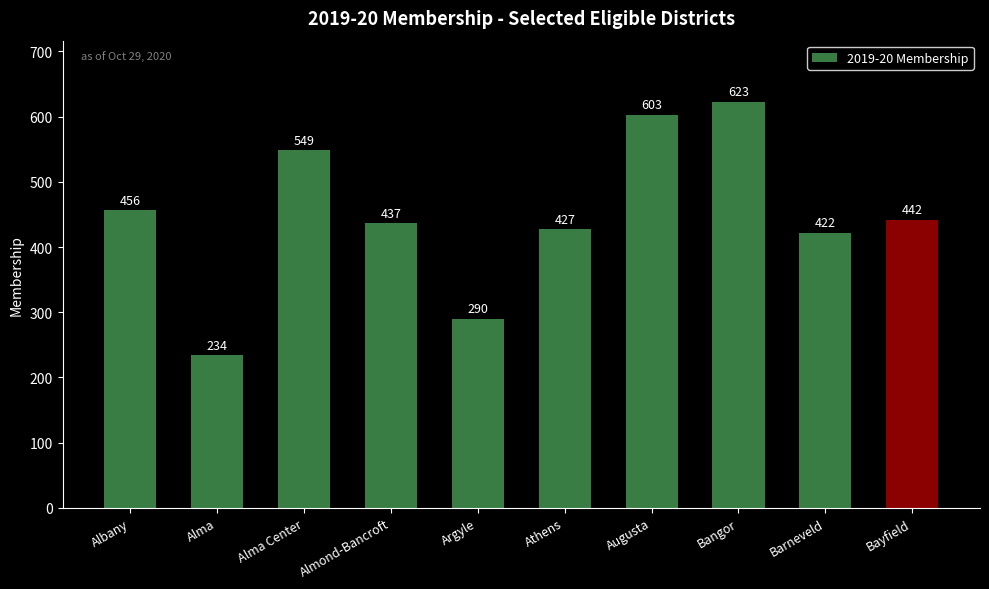

What is the average value?

448